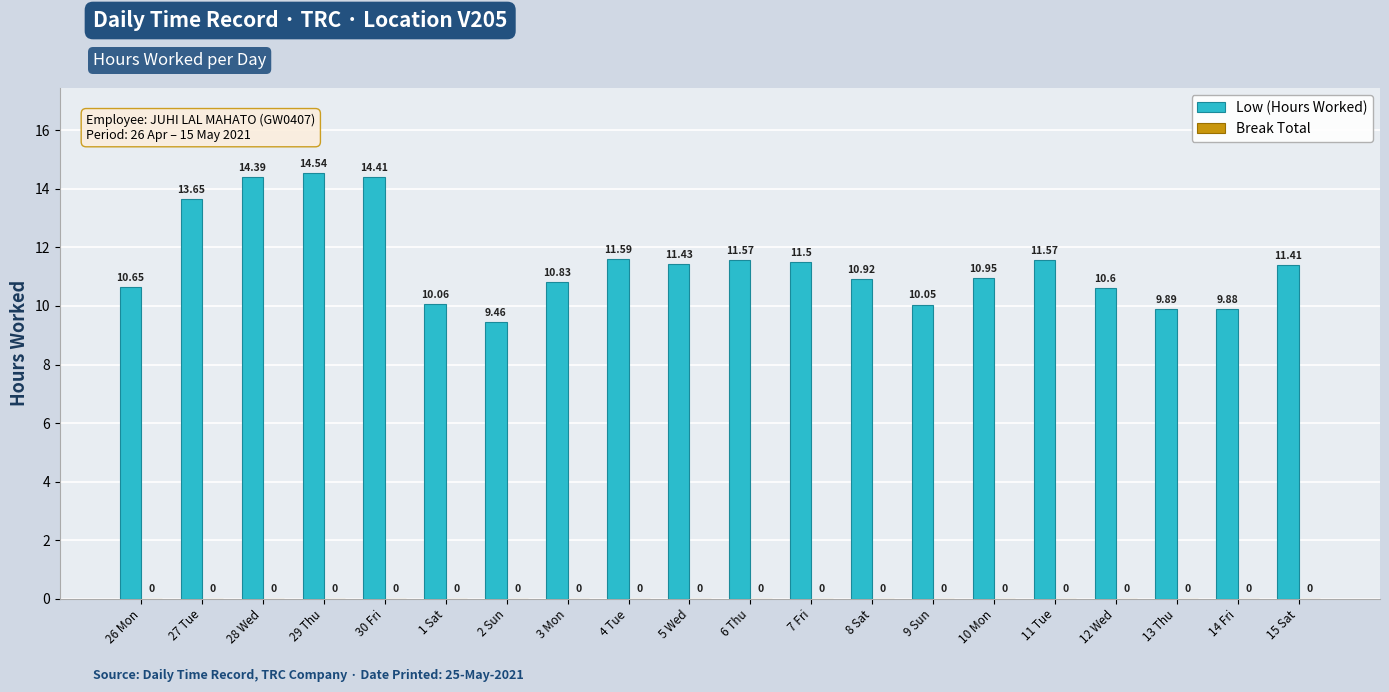

Which has a higher value, 30 Fri or 10 Mon?

30 Fri